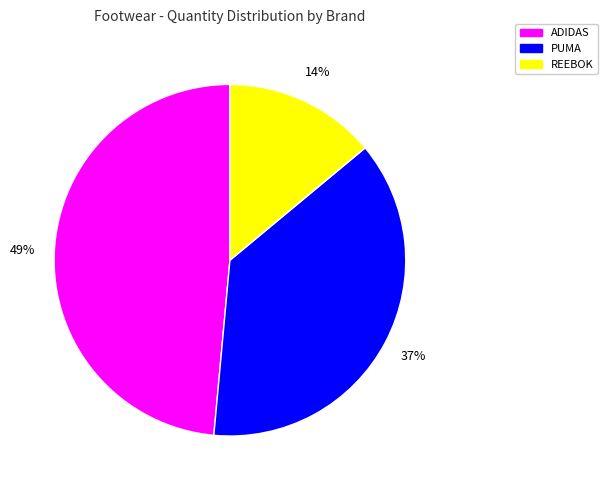

To the nearest percent, what is the average slice percentage?

33%